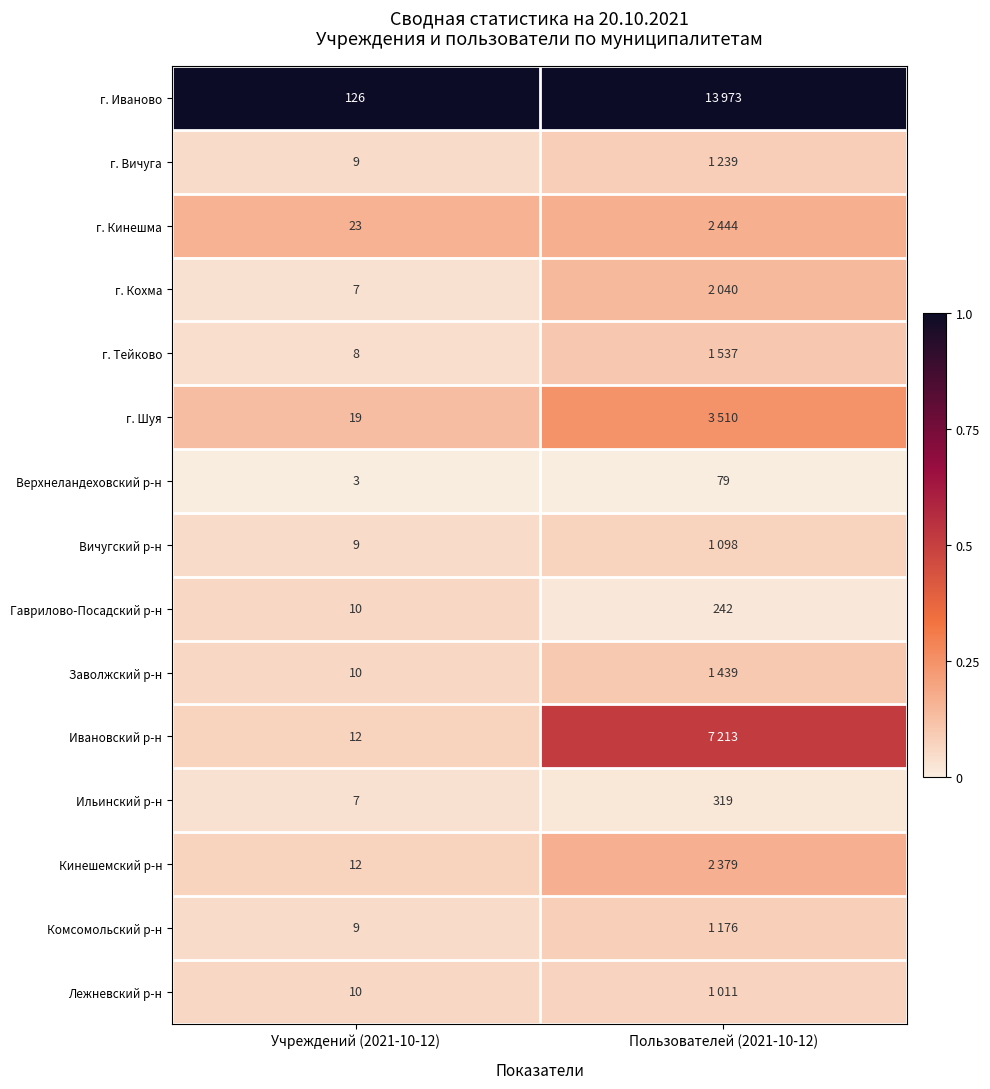

Is the value of г. Вичуга at Учреждений (2021-10-12) greater than the value of Ильинский р-н at Пользователей (2021-10-12)?

No